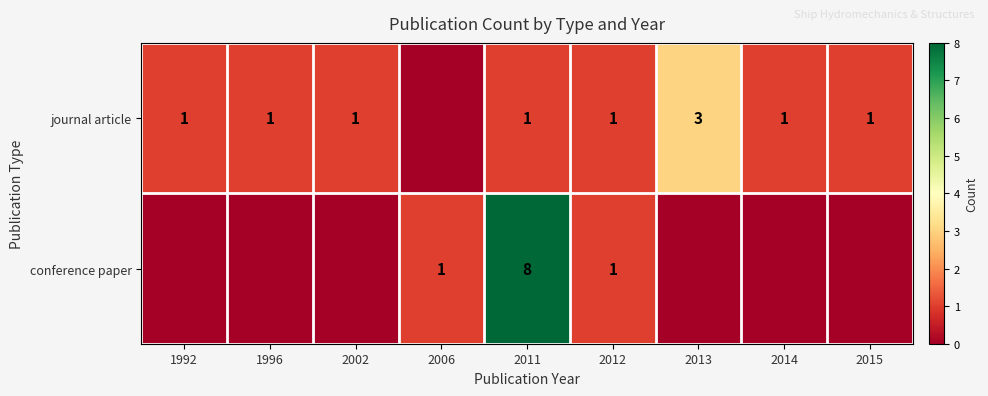

What is the total value across all series at 1992?

1